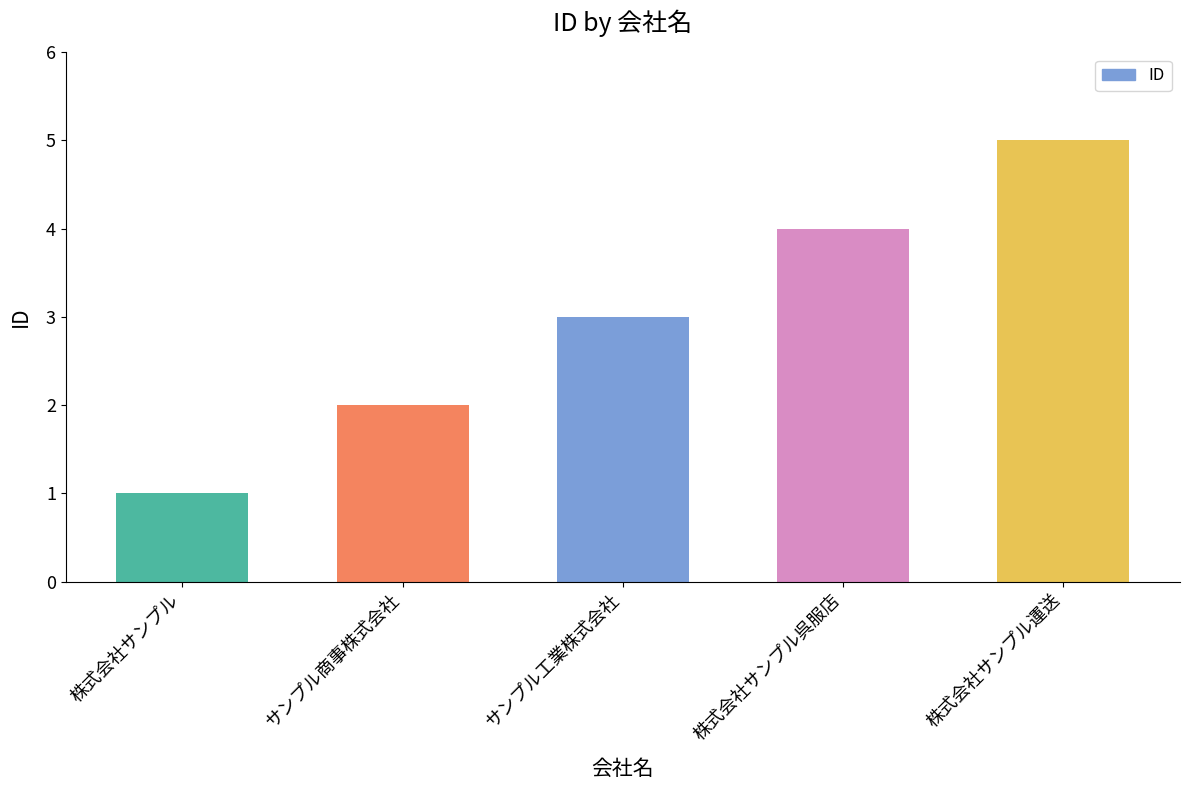

How many bars are there in total?

5